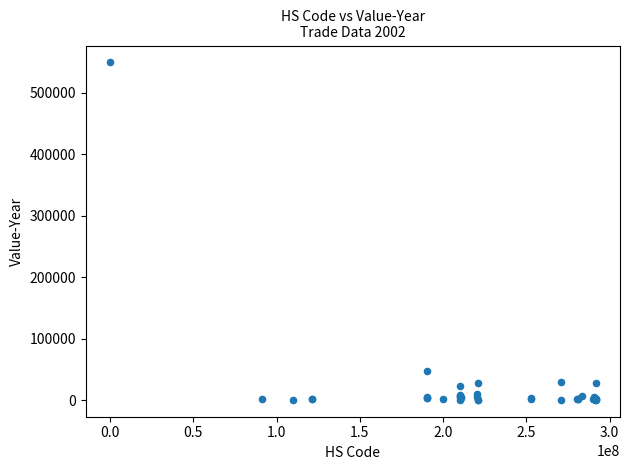

What Y value in the scatter plot is closest to 274887?

47404